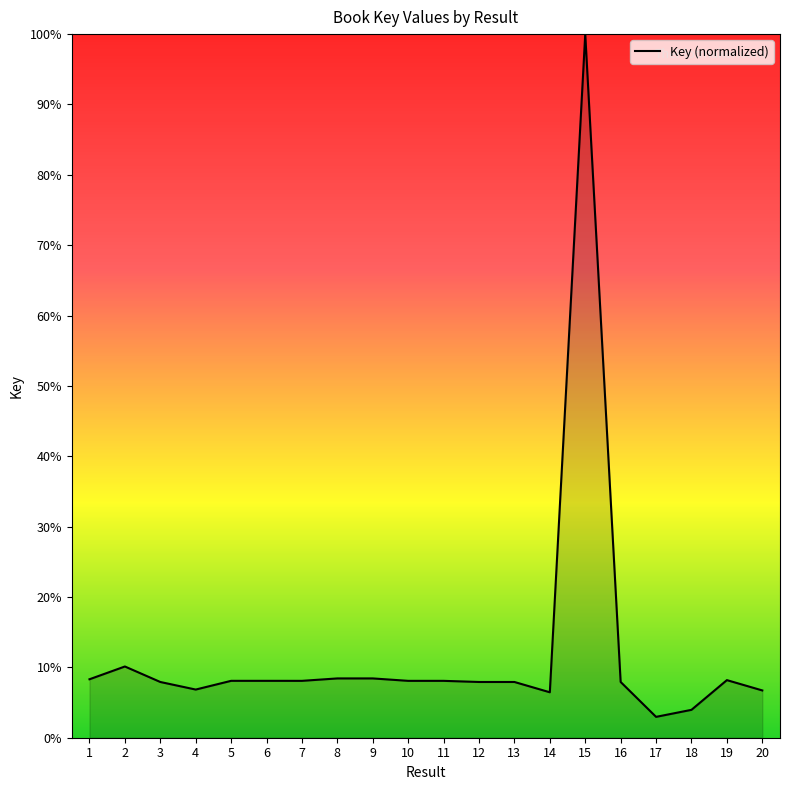

What is the difference between the maximum and minimum values?

97.0